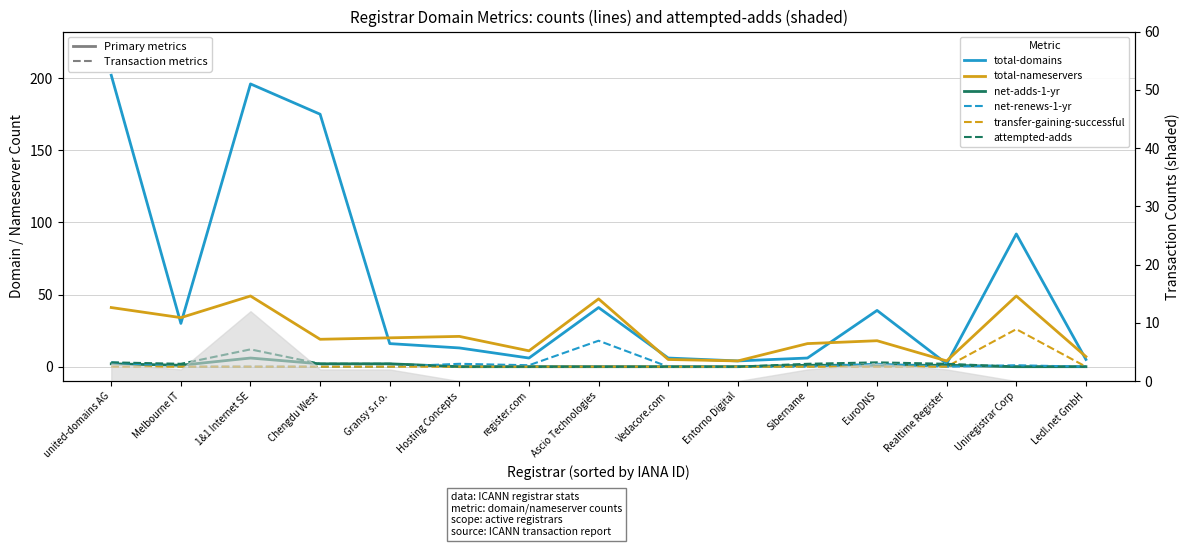

Between Entorno Digital and Uniregistrar Corp, which is larger?

Uniregistrar Corp